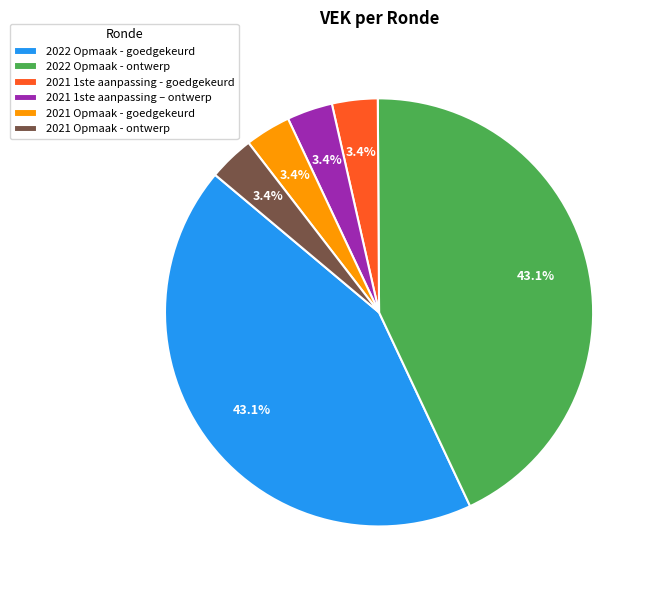

Does 2022 Opmaak - goedgekeurd represent more than half of the total?

No